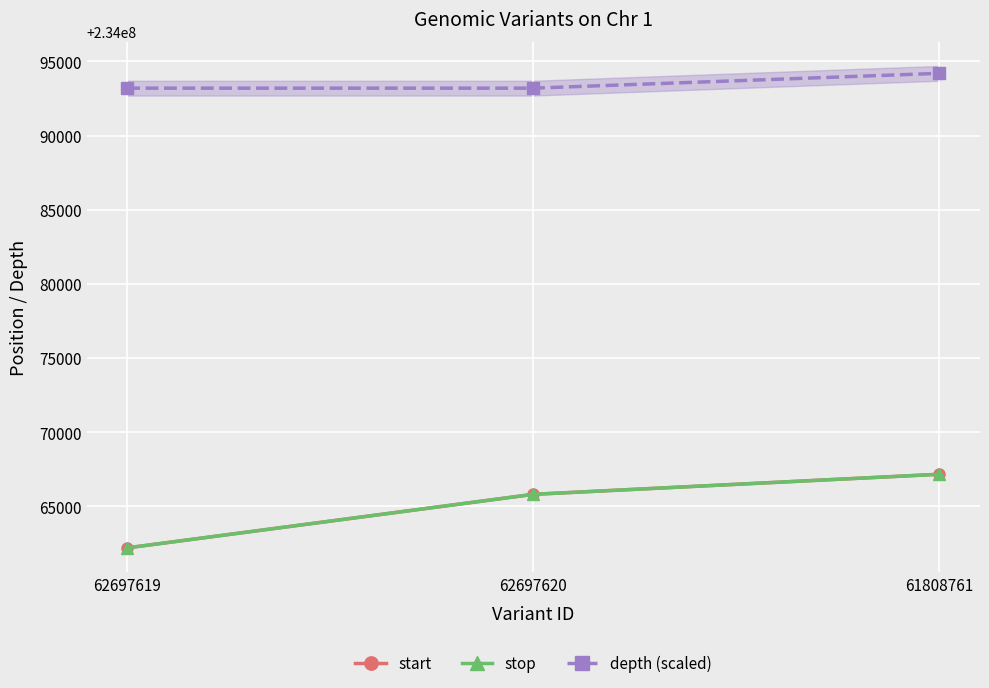

Which label corresponds to the smallest value in the chart?

62697619